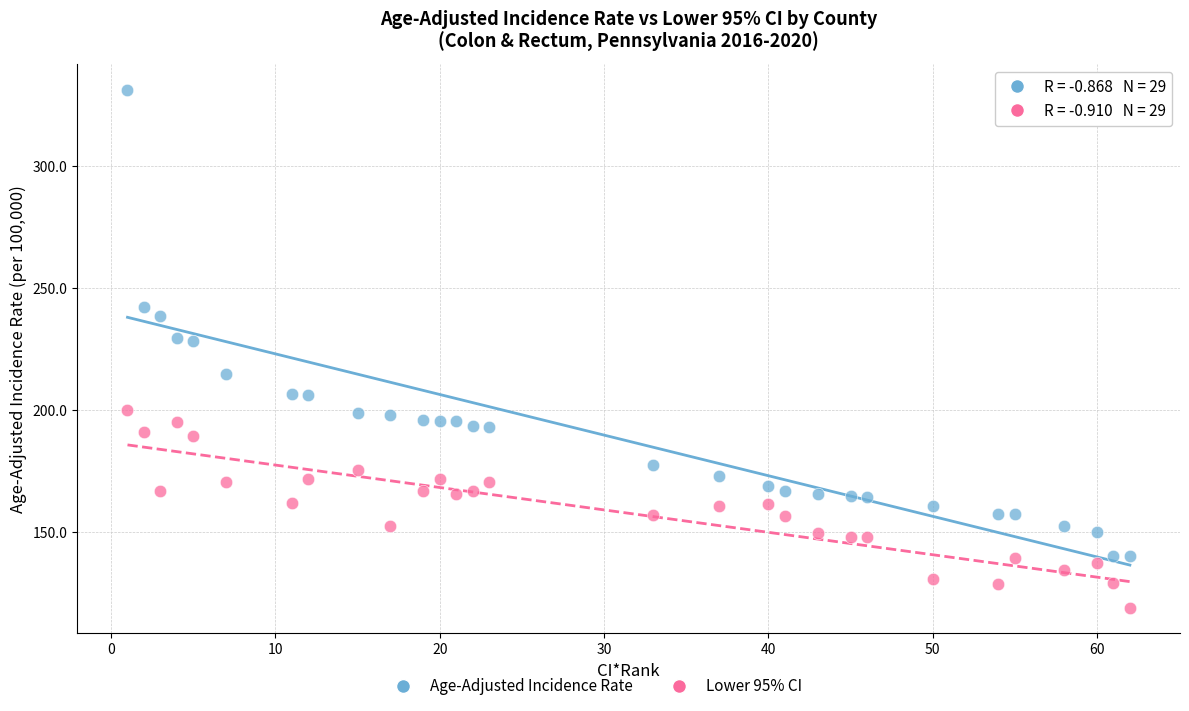

Which series has the largest Y range (max minus min)?

Age-Adjusted Incidence Rate